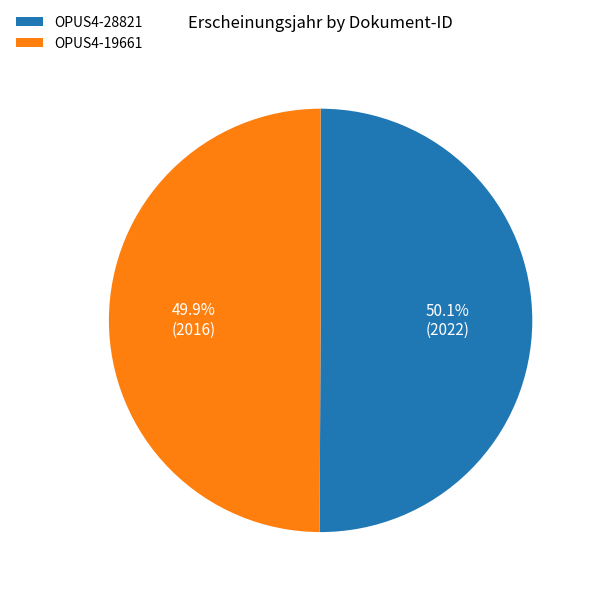

What is the ratio of the value at OPUS4-19661 to the value at OPUS4-28821?

1.0